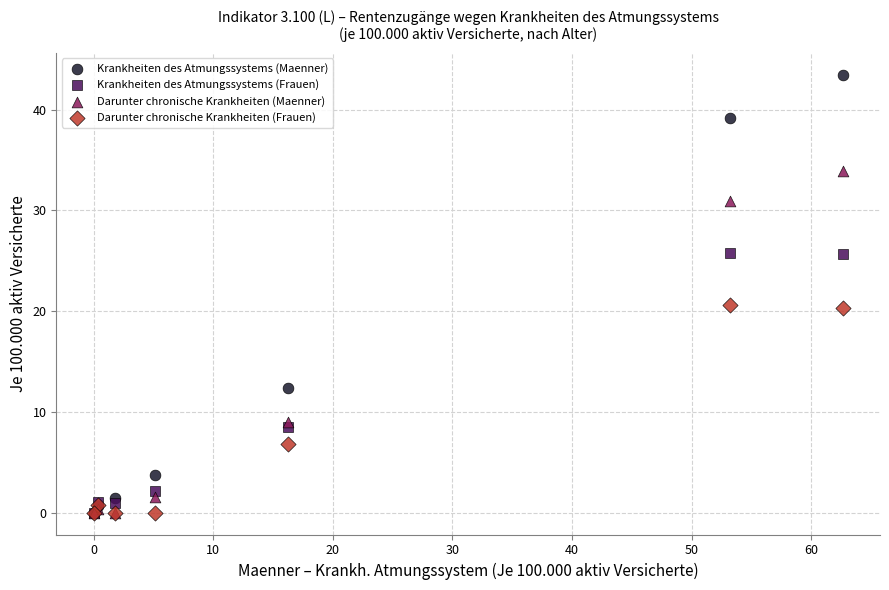

In the Darunter chronische Krankheiten (Maenner) series, what Y value is closest to 16?

9.0